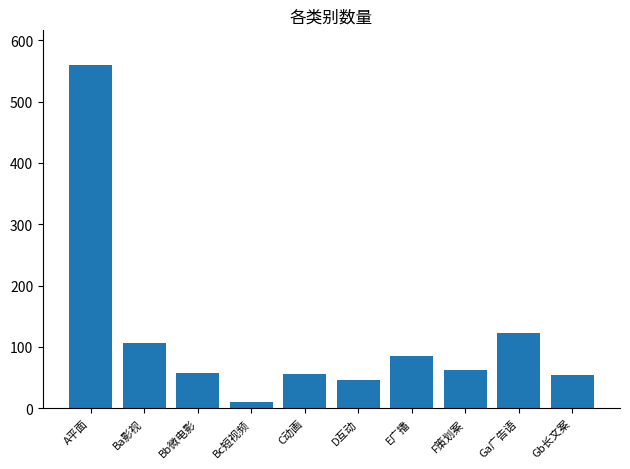

Is it true that the value at A平面 is 560?

True